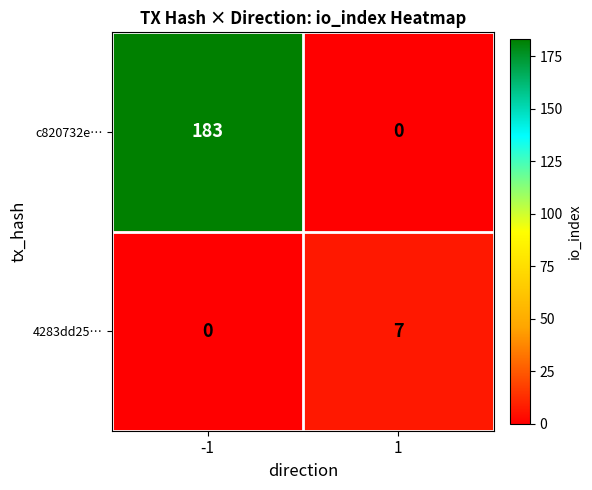

Rank the categories by c820732e… value from lowest to highest.

1, -1